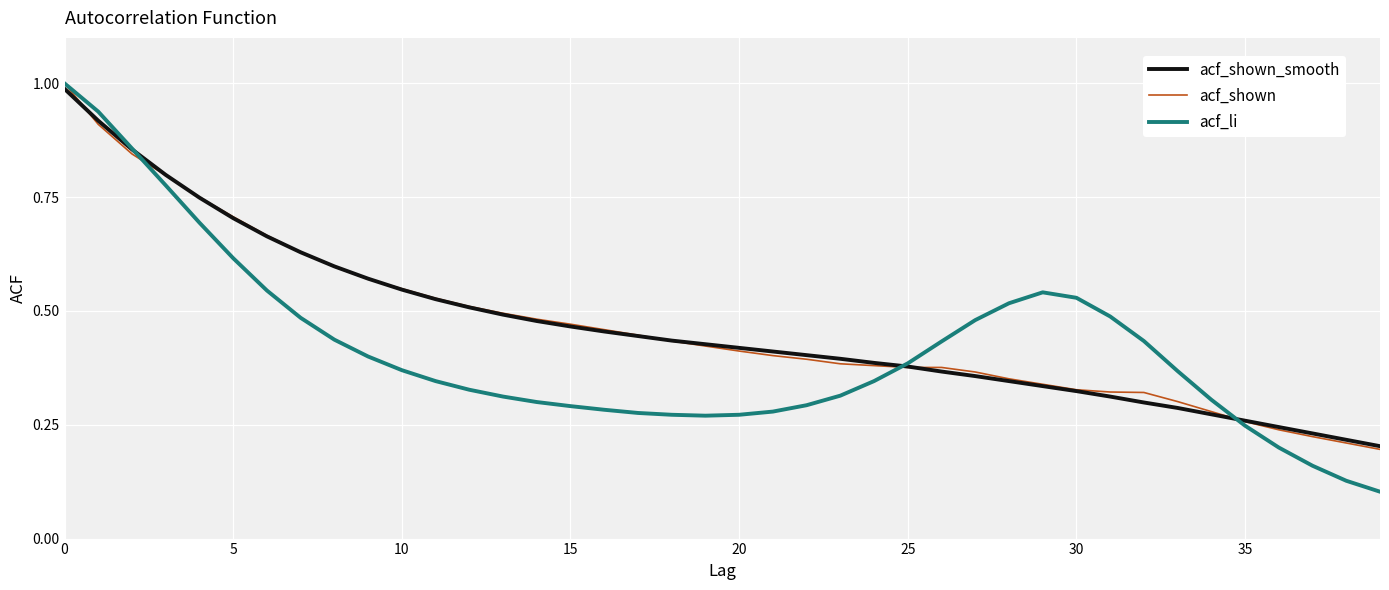

Is this an area chart (filled region under the line)?

No